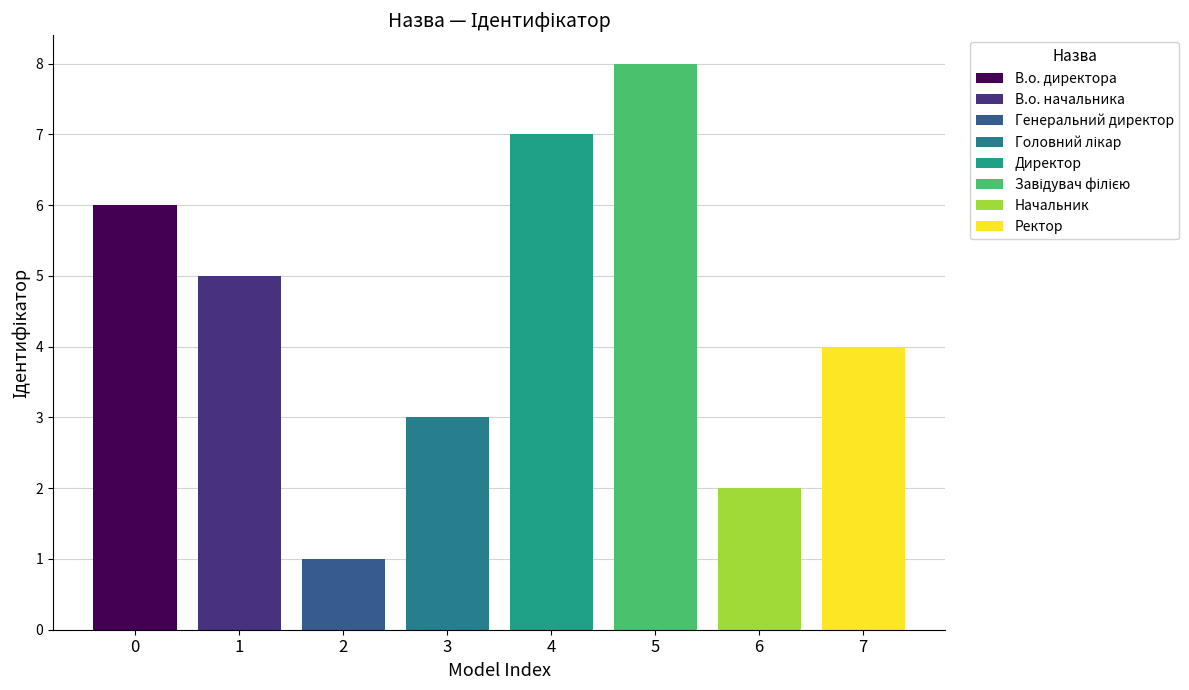

Reading right to left, transcribe all the data shown in this chart.

4	2	8	7	3	1	5	6